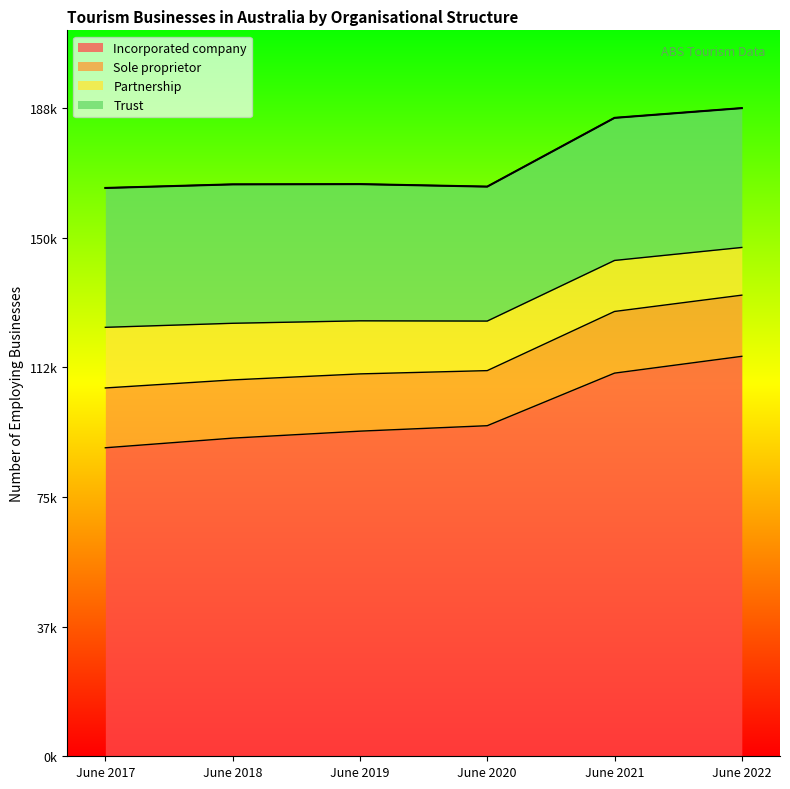

What is the difference between the second highest and minimum values in the Trust series?

1420